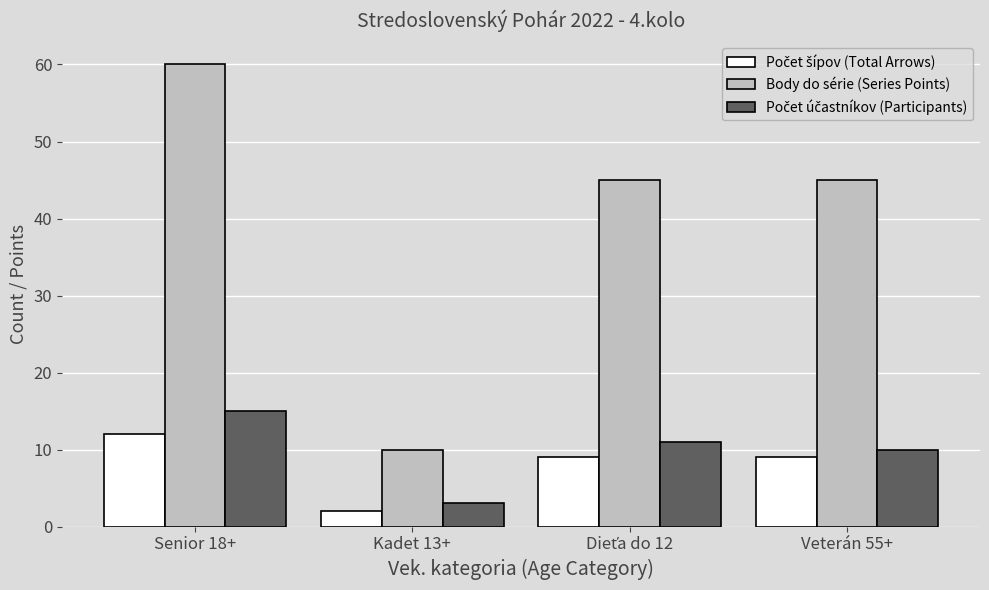

What is the minimum value shown in the chart?

2